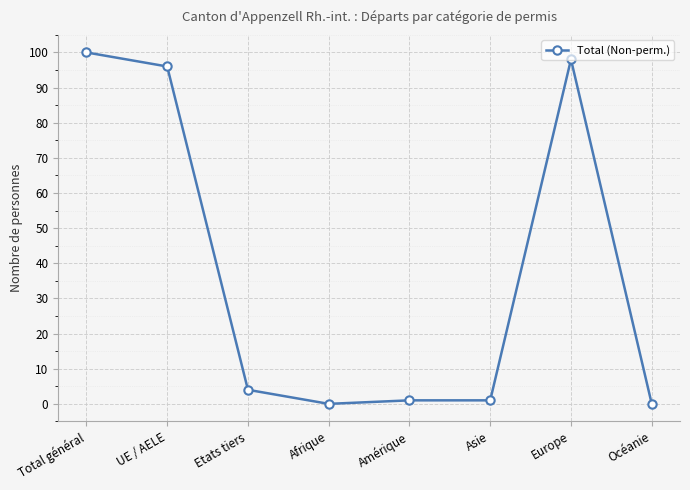

Reading left to right, transcribe all the data shown in this chart.

100	96	4	0	1	1	98	0